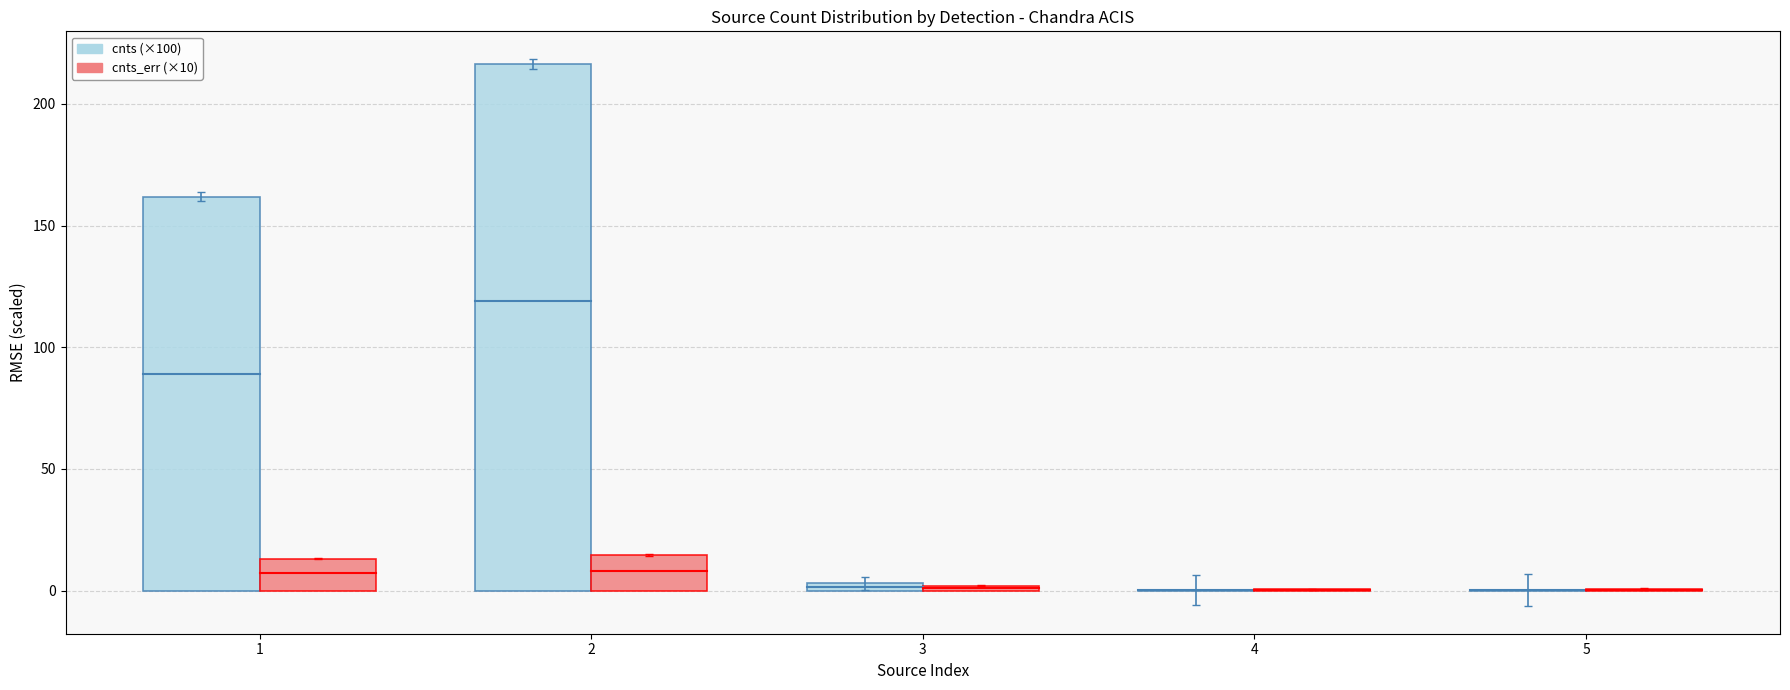

What is the greatest value displayed?

216.6